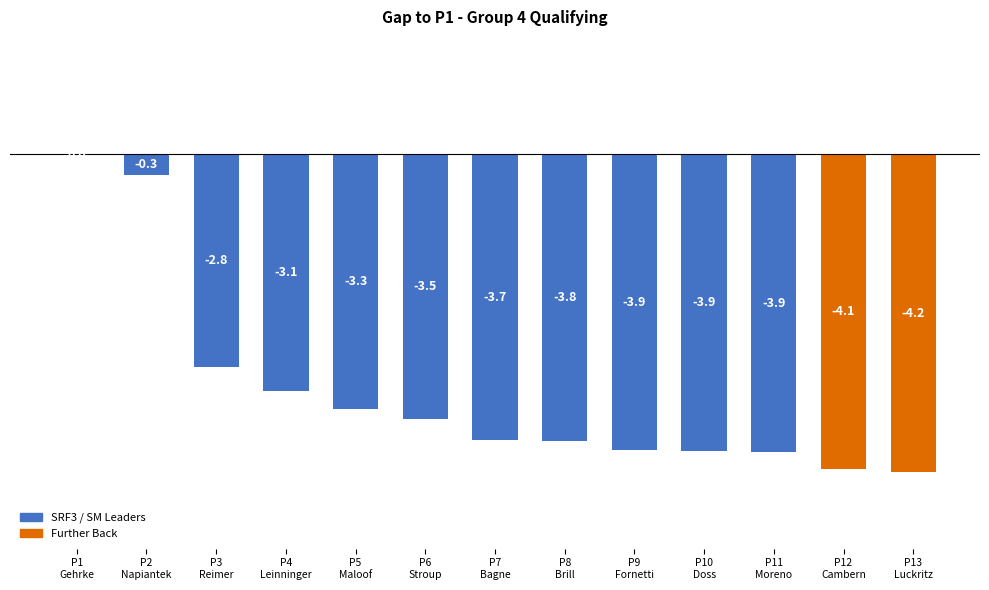

Count the number of data series in this chart.

1